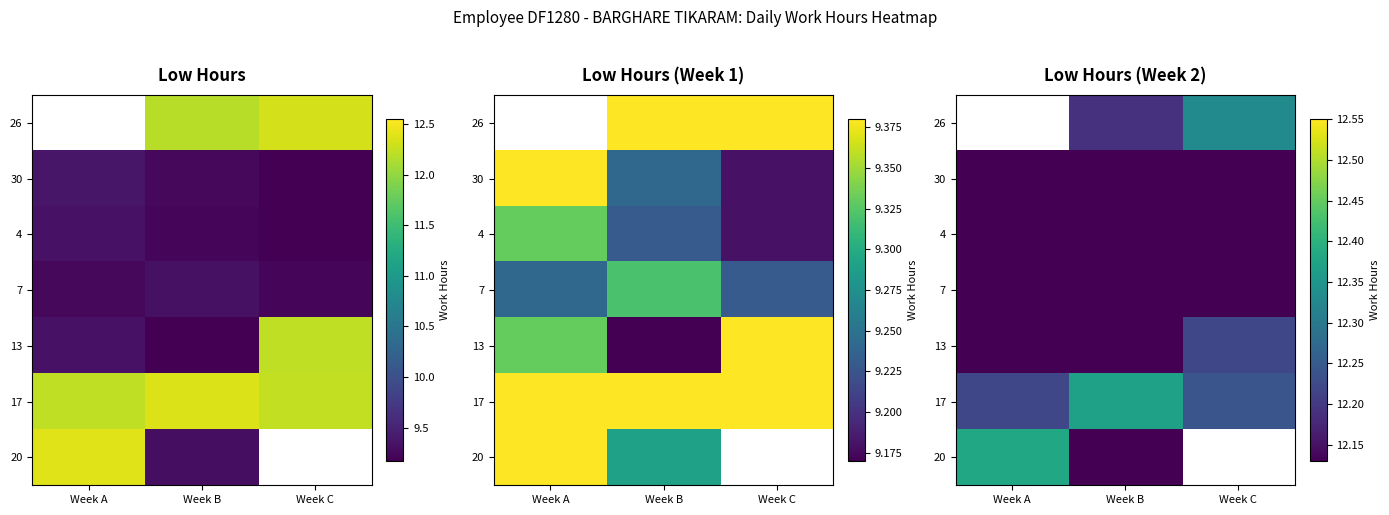

Read the 17 value at Week B.

12.4